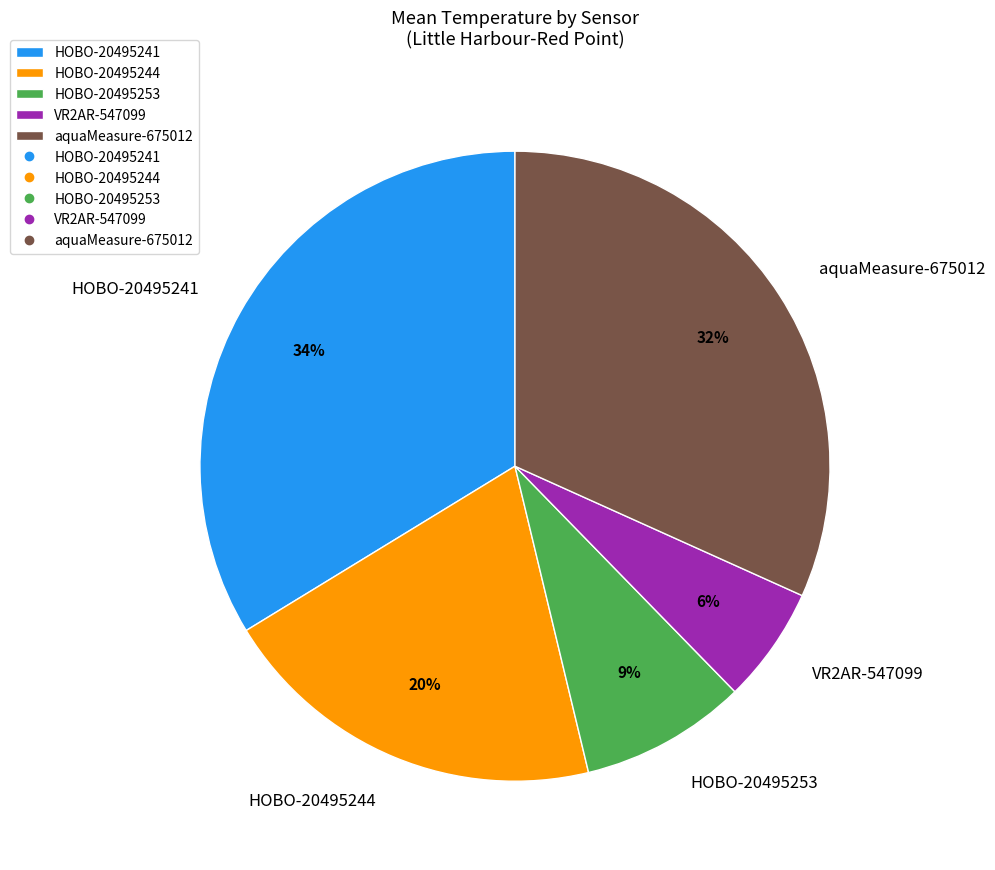

What percentage is the VR2AR-547099 slice, to the nearest percent?

6%